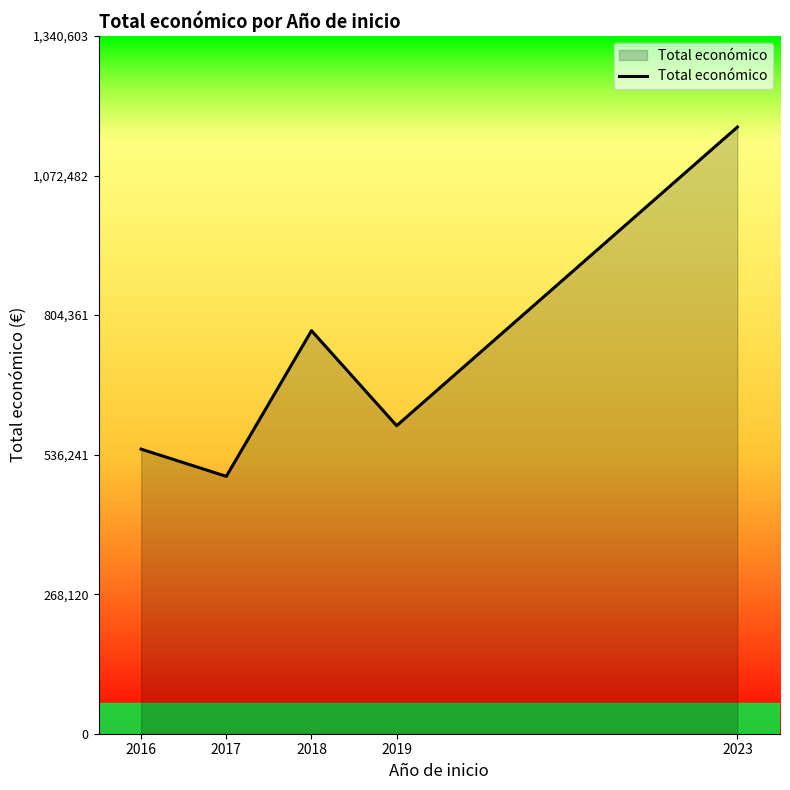

Rank the categories by value from highest to lowest.

2023, 2018, 2019, 2016, 2017